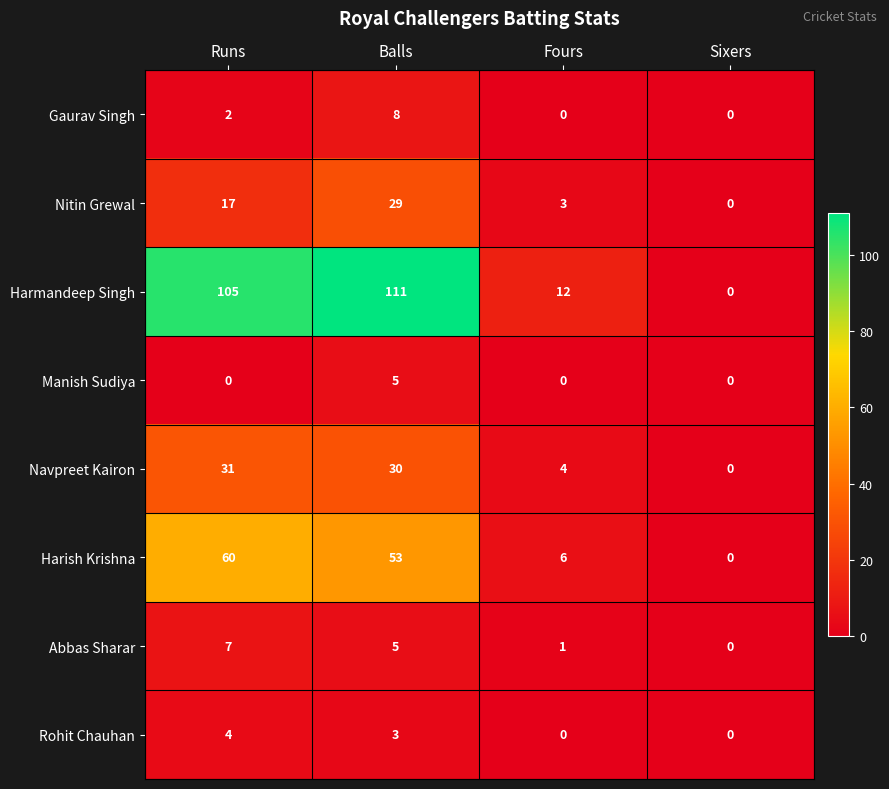

What is the total value across all series at Runs?

226